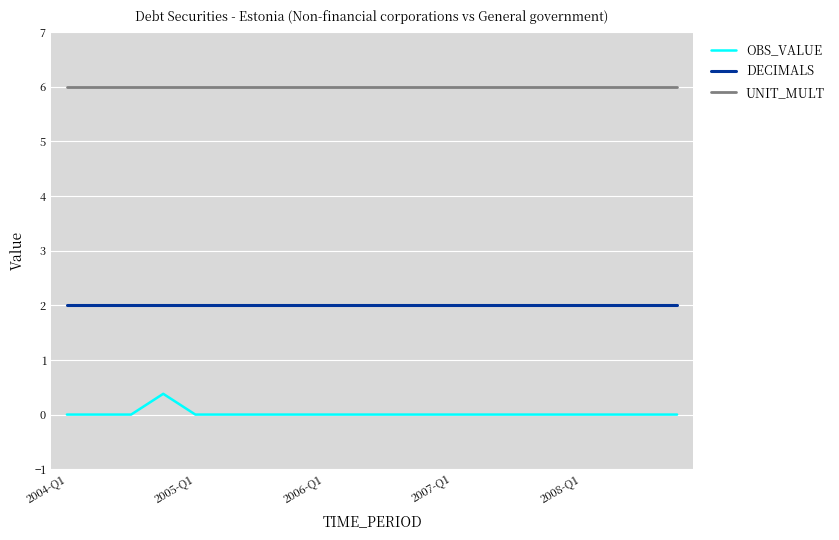

Which series has the largest total across all categories?

UNIT_MULT